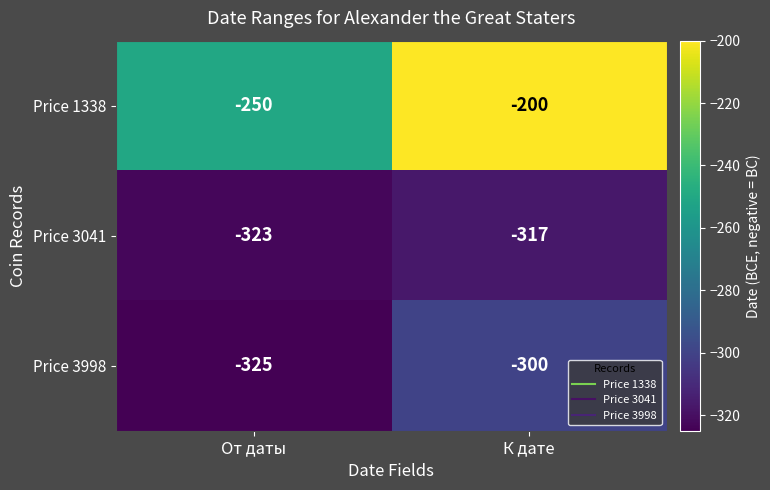

True or false: Price 1338 has a value of -200 at К дате.

True